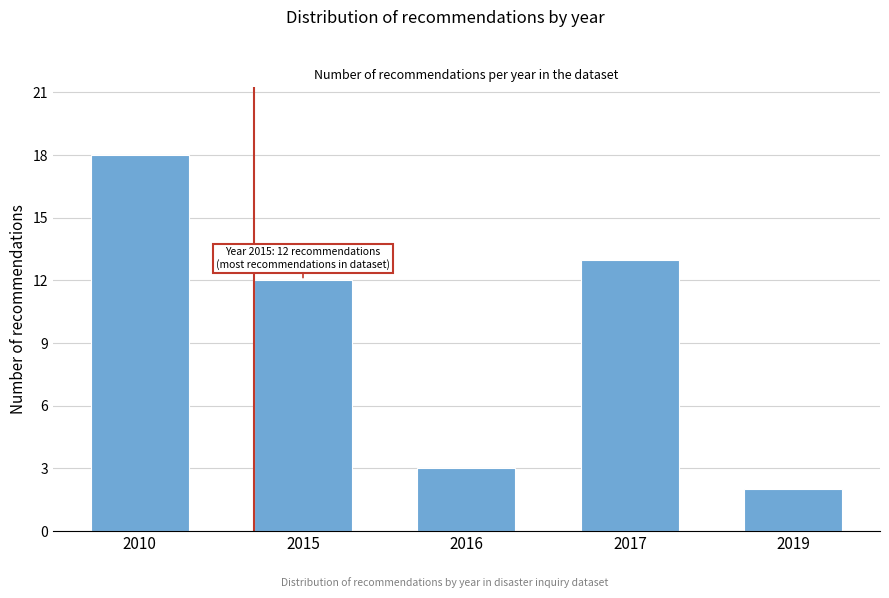

Reading right to left, list all the values displayed in this chart.

2019=2	2017=13	2016=3	2015=12	2010=18